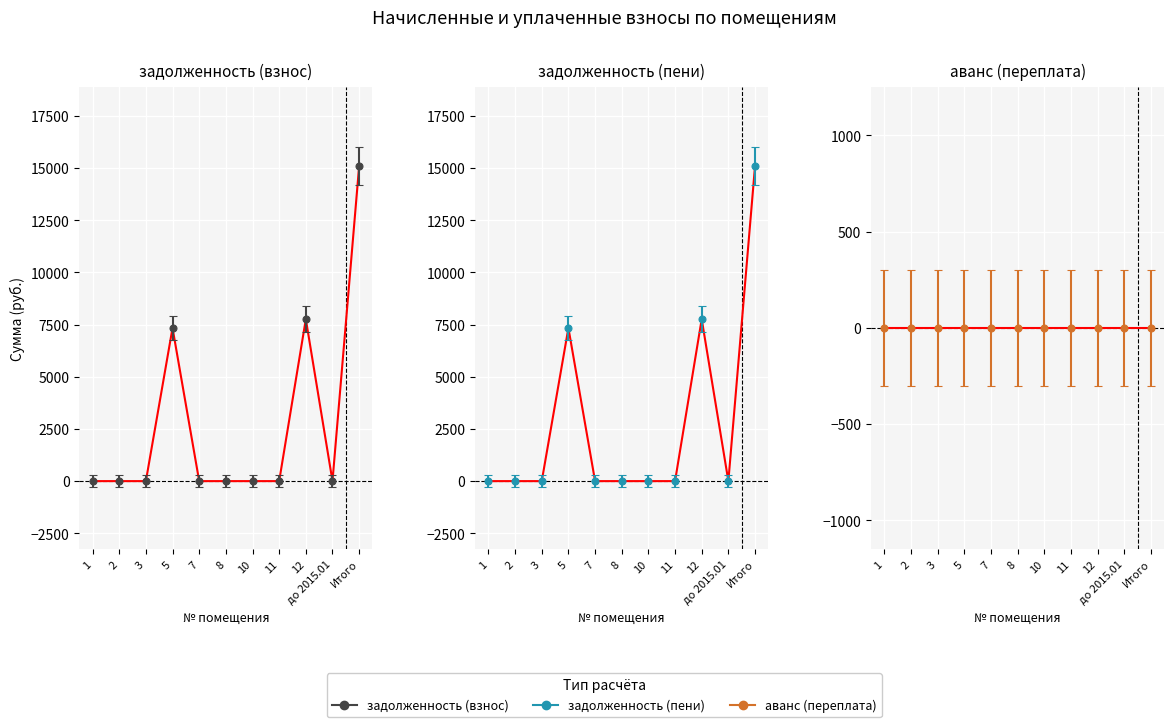

Rank the categories by задолженность (взнос) value from lowest to highest.

1, 2, 3, 7, 8, 10, 11, до 2015.01, 5, 12, Итого